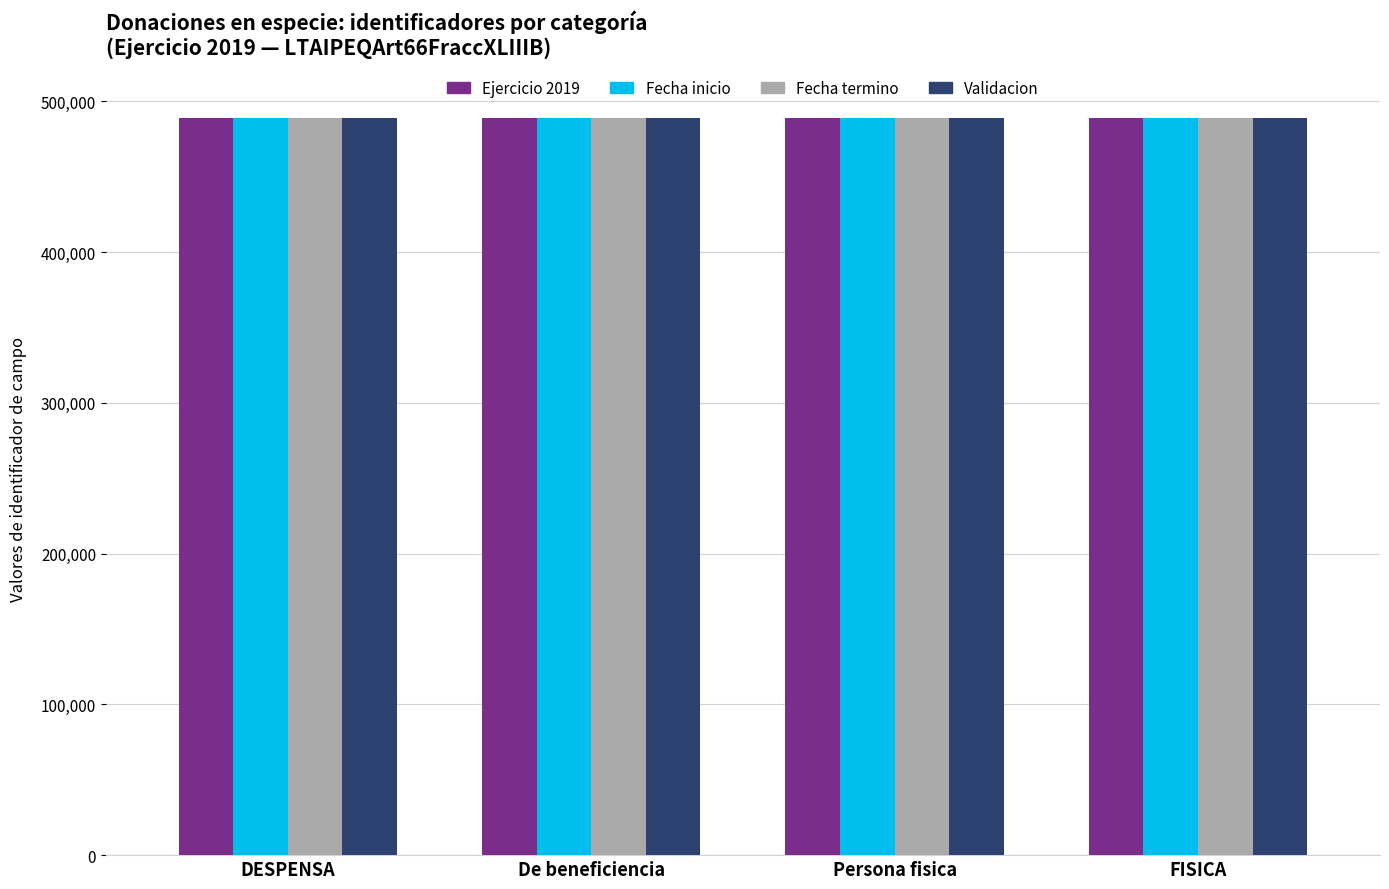

True or false: Fecha inicio has a value of 152078 at DESPENSA.

False